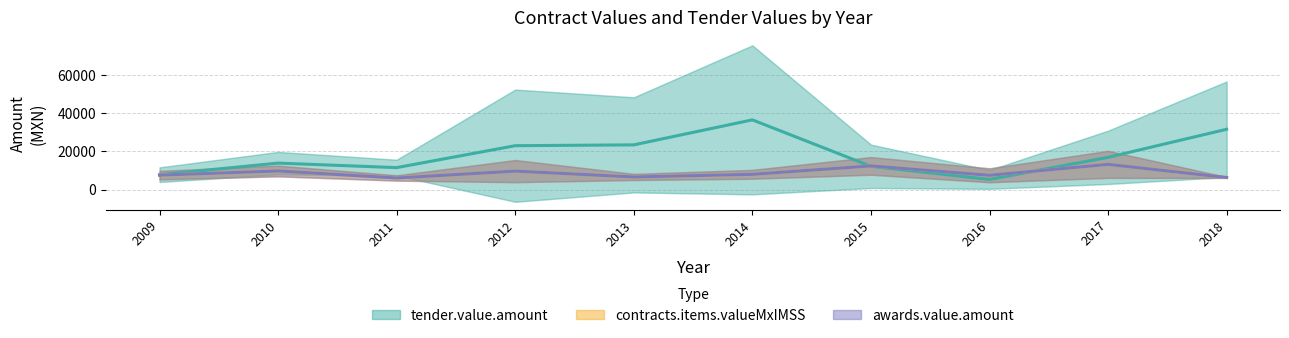

What is the difference between the maximum and minimum values in the awards.value.amount series?

7122.2